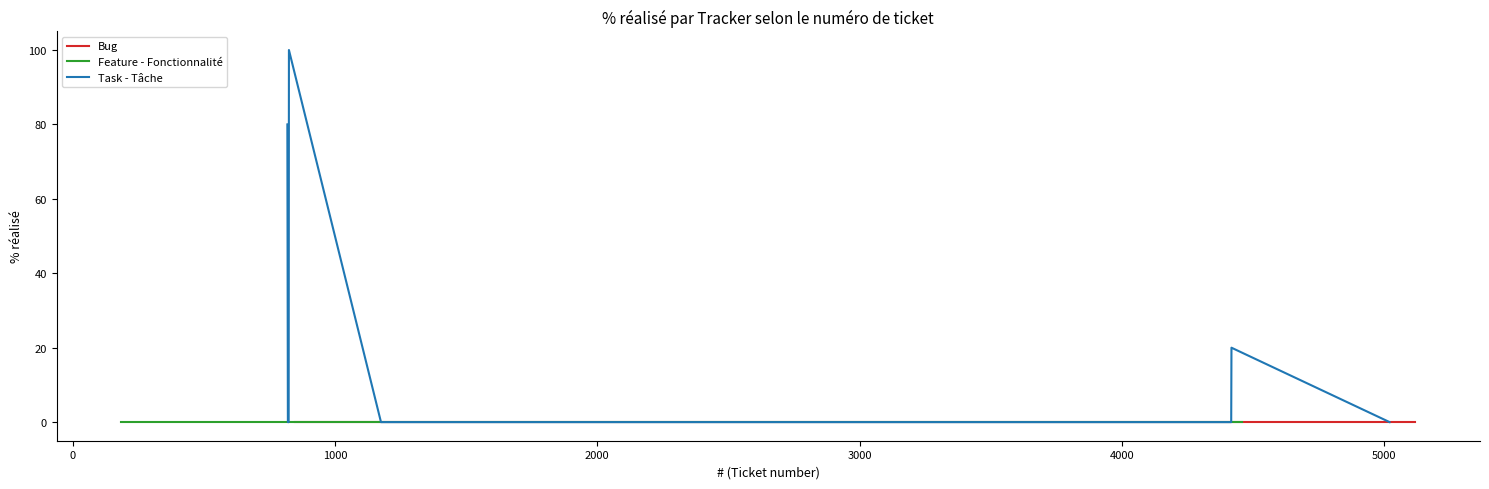

What are all the series names shown in the legend?

Bug, Feature - Fonctionnalité, Task - Tâche